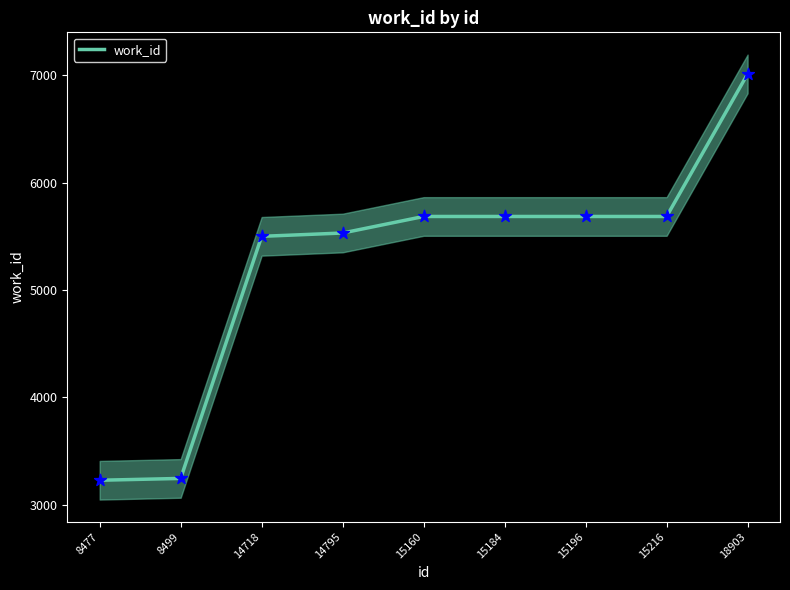

Between 14795 and 15216, which is larger?

15216